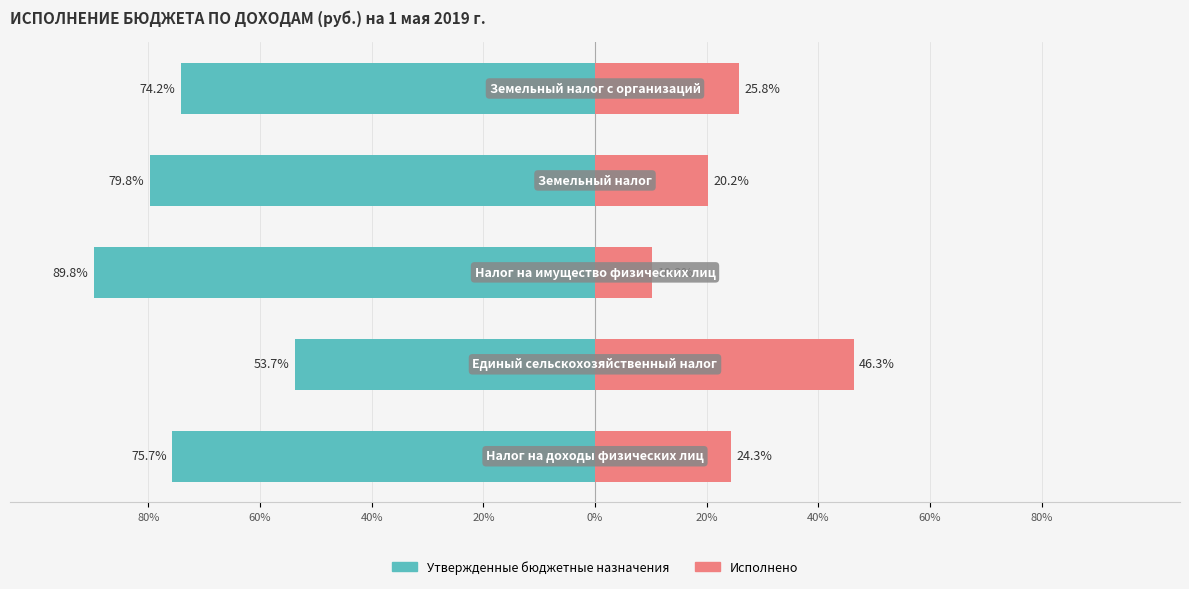

At how many categories does at least one series exceed -45?

5